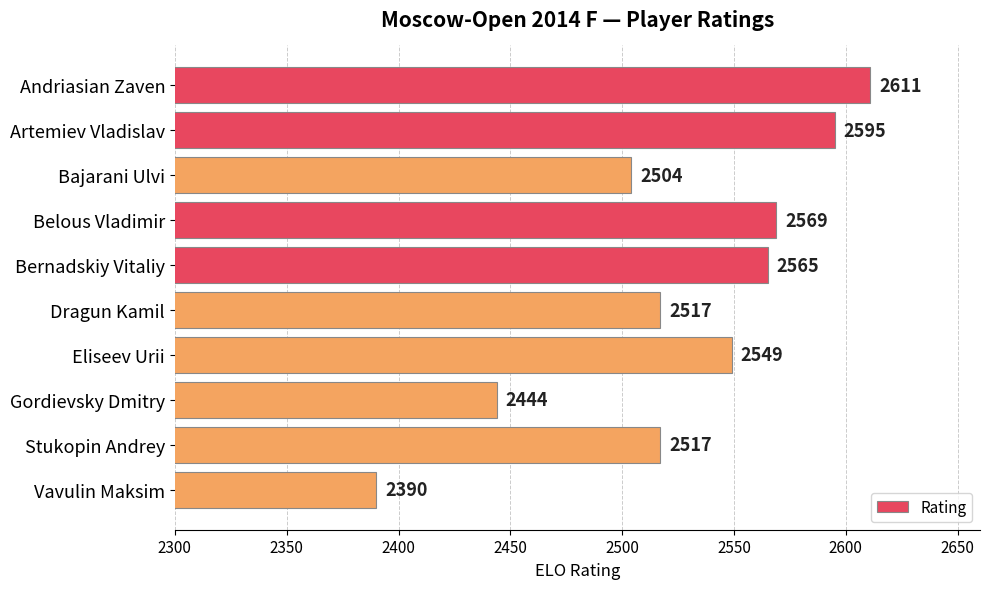

What is the value of the 2nd bar from the top?

2595